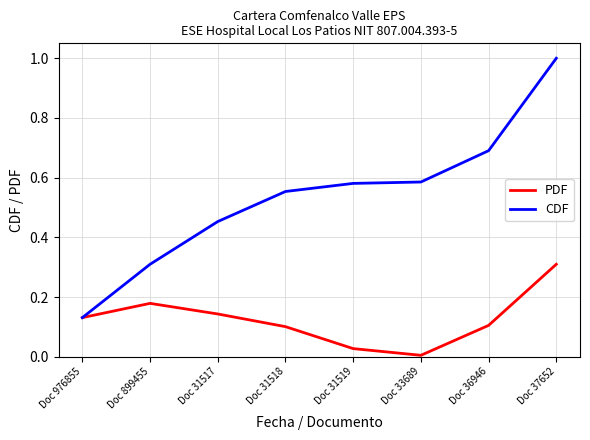

What position from the left is Doc 37652?

8